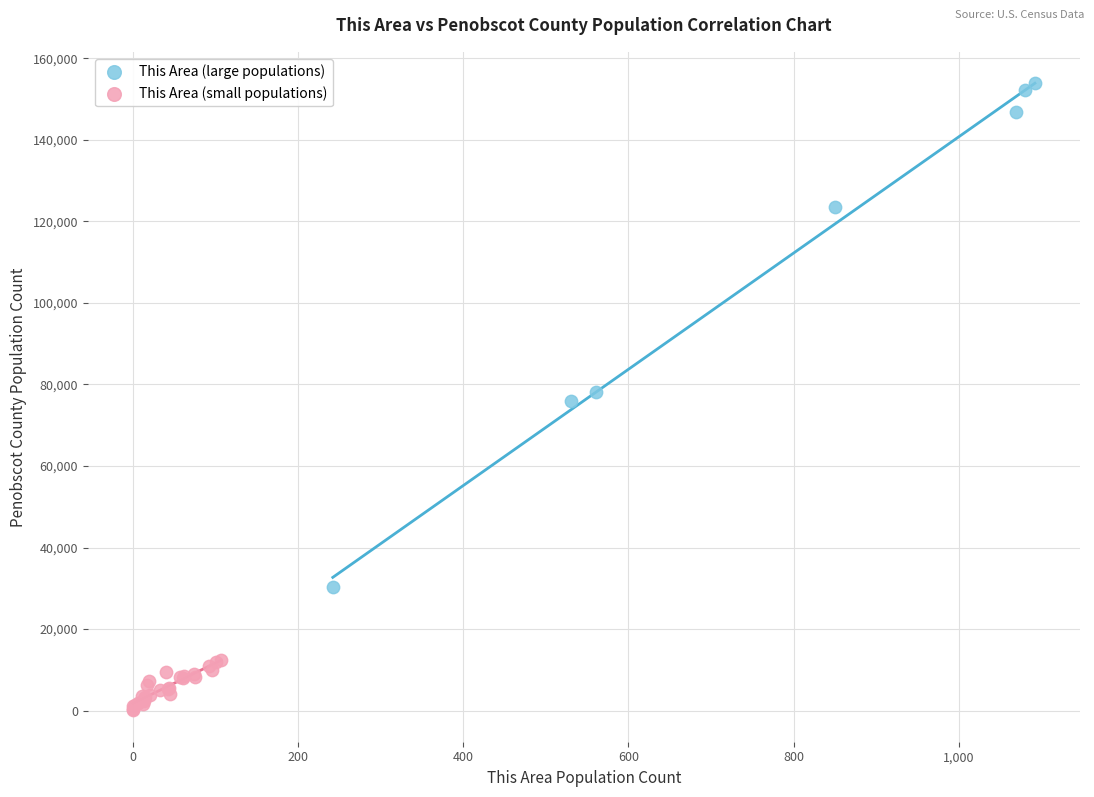

Which series reaches the minimum Y coordinate?

This Area (small populations)